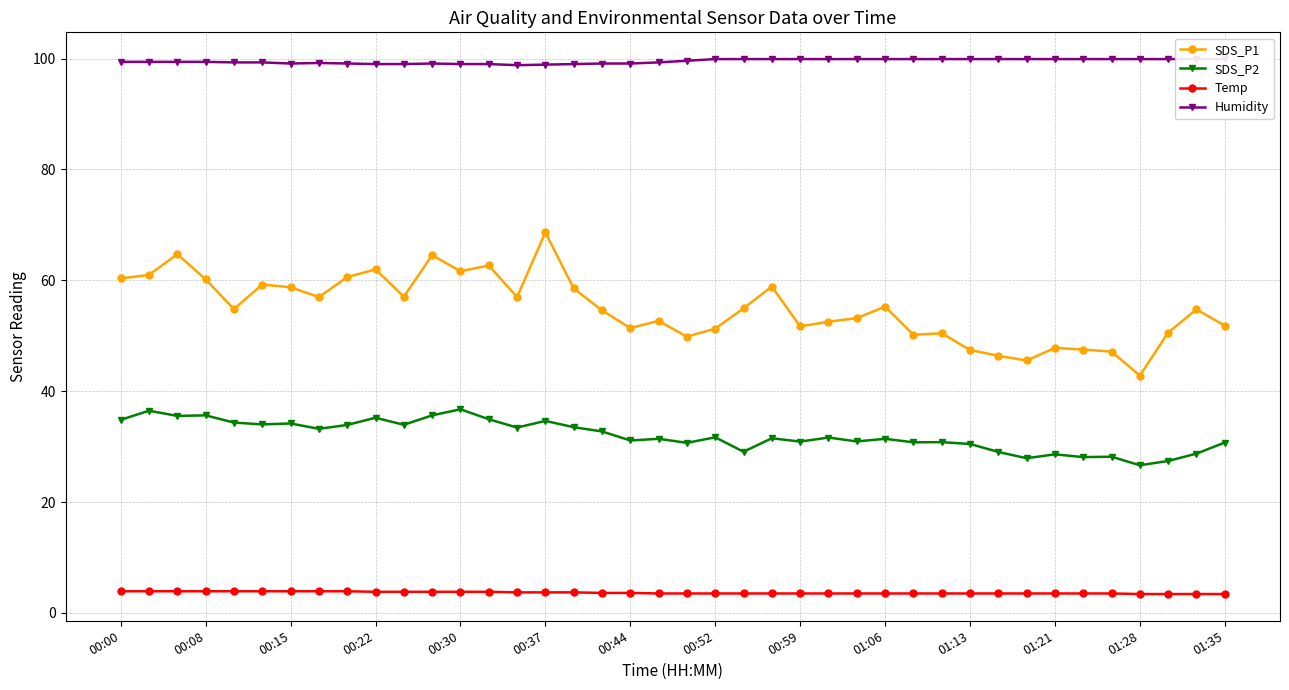

In Humidity, how many points are higher than both neighbors (excluding endpoints)?

2